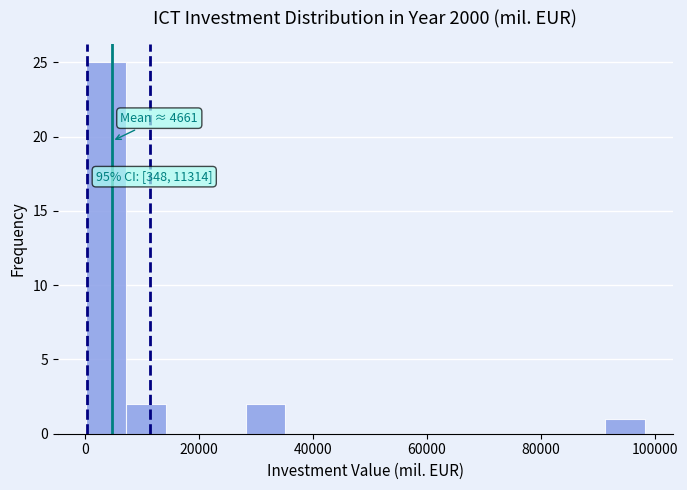

Around what value on the x-axis is the tallest bar? Give the approximate position of its centre, as read against the axis.

4000